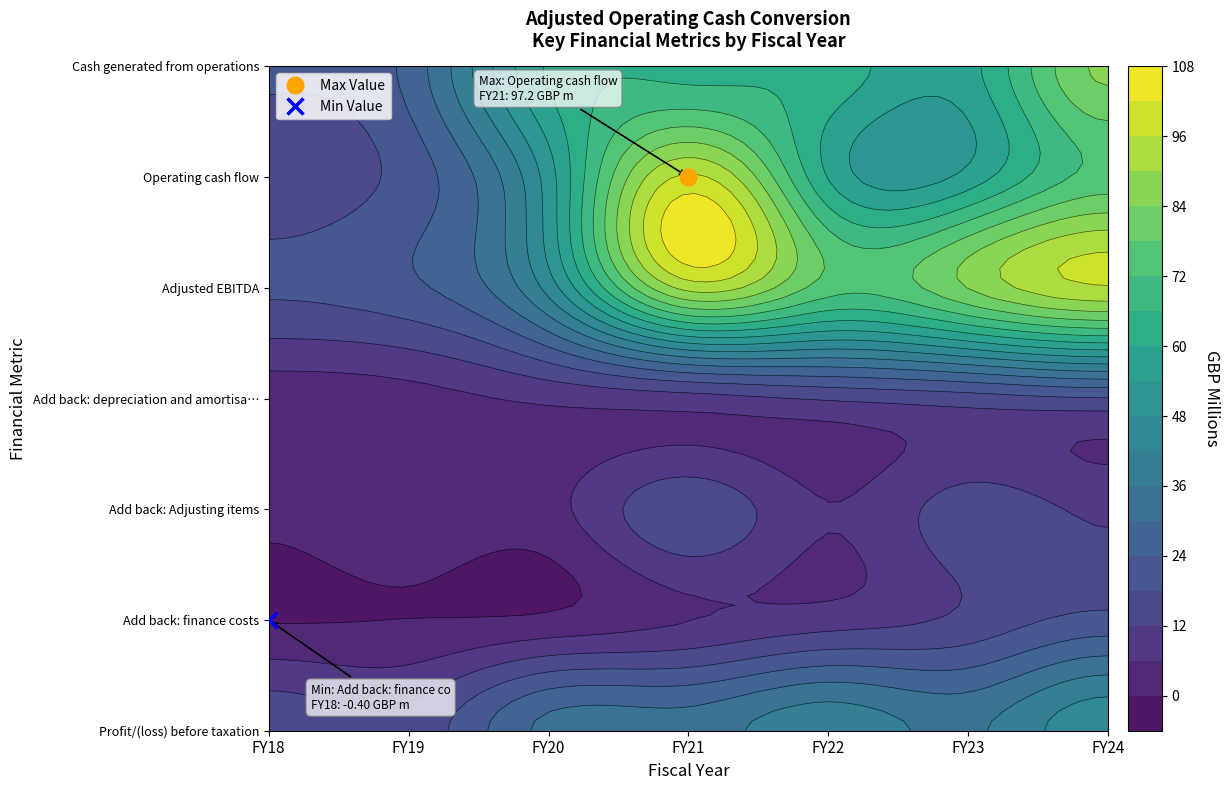

Which series has the largest range (max minus min)?

Operating cash flow